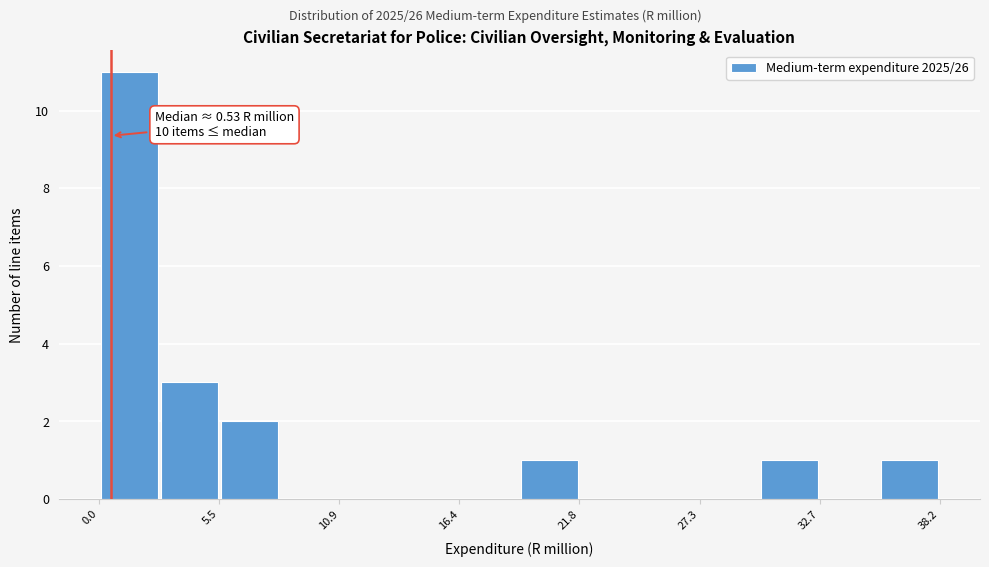

Around what value on the x-axis is the tallest bar? Give the approximate position of its centre, as read against the axis.

1